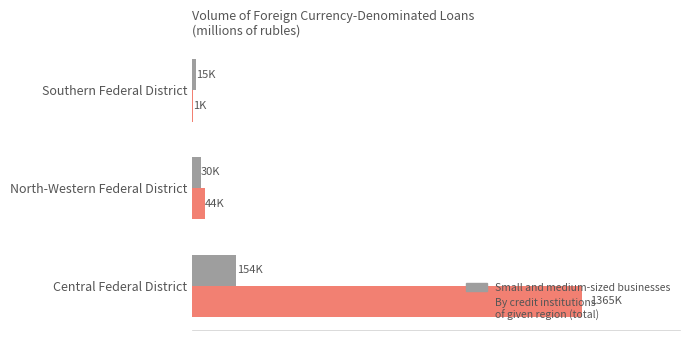

The by credit institutions of given region (total) series shows 30413 at North-Western Federal District. True or false?

False